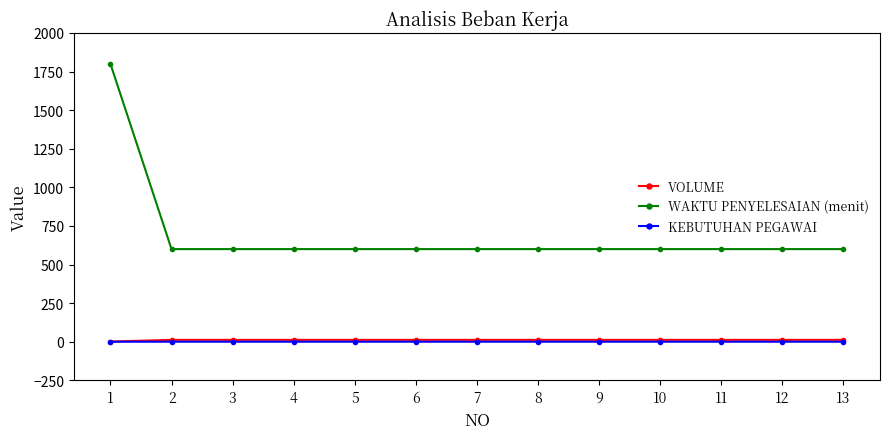

What is the sum of all WAKTU PENYELESAIAN (menit) values?

9000.0